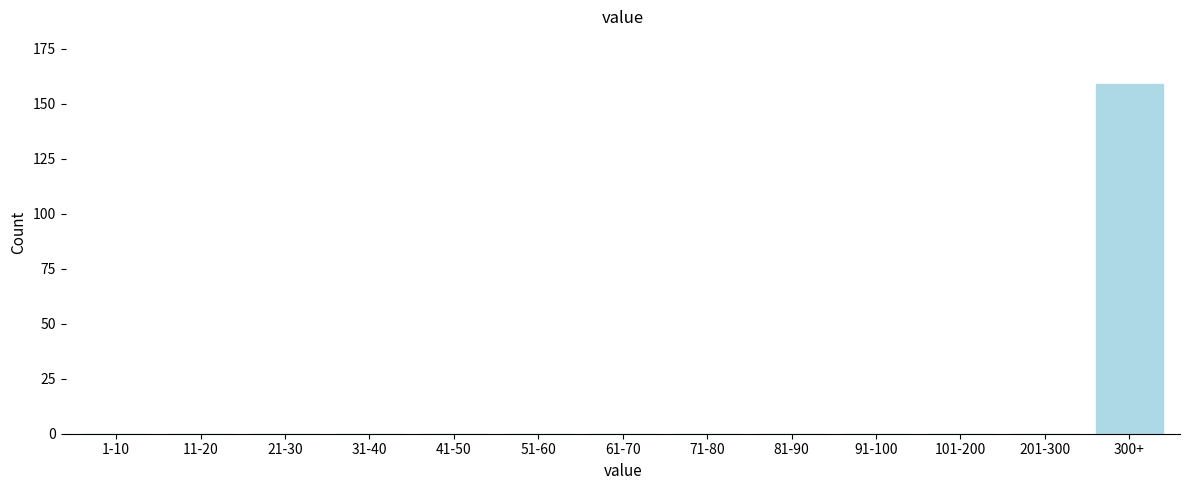

Reading left to right, what are all the values shown in this chart?

1-10=0	11-20=0	21-30=0	31-40=0	41-50=0	51-60=0	61-70=0	71-80=0	81-90=0	91-100=0	101-200=0	201-300=0	300+=159